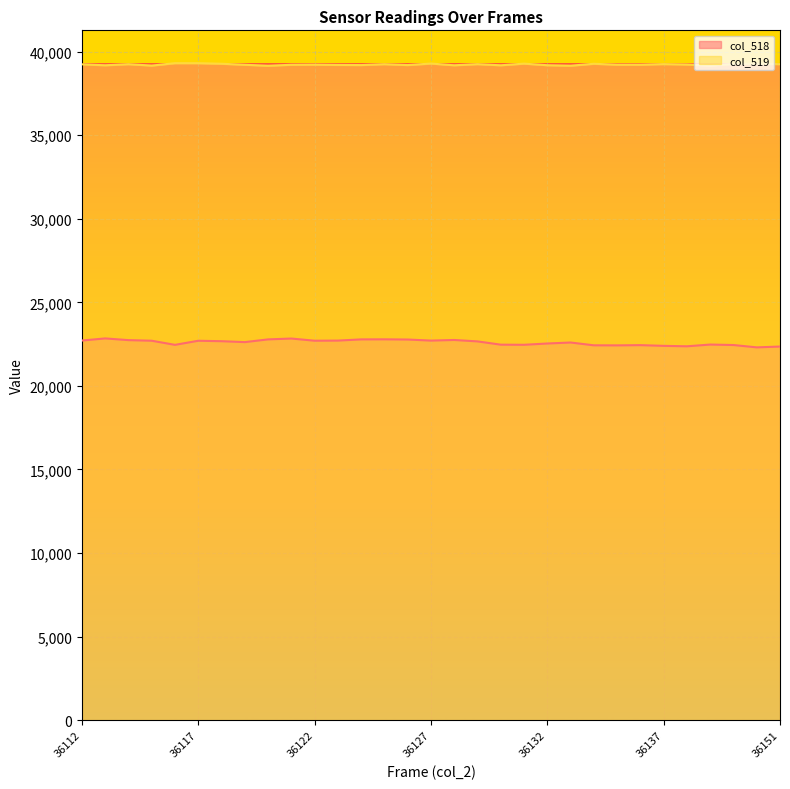

What is the approximate value of col_519 at 36117?

39310